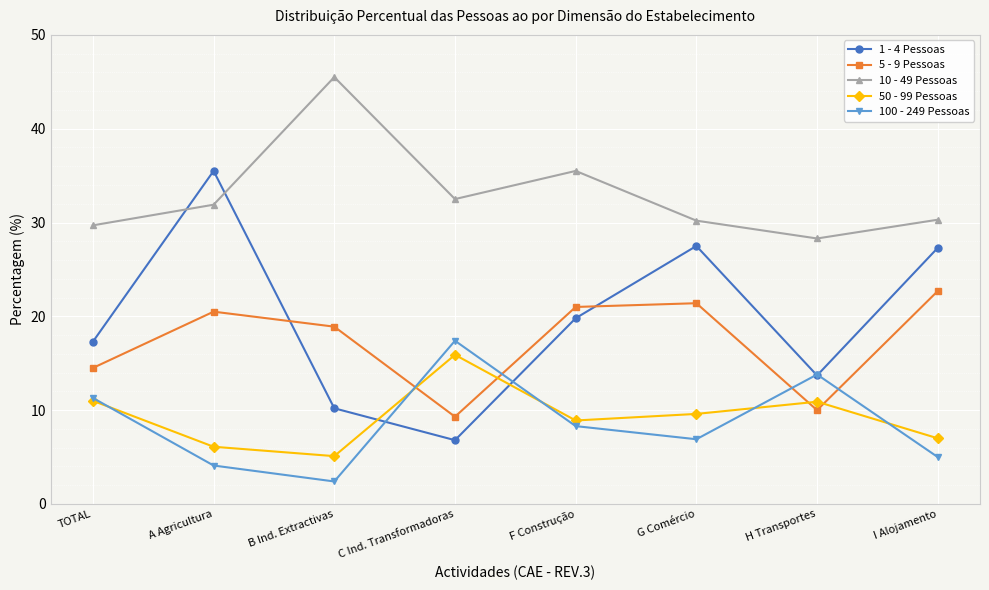

What is the maximum value for 10 - 49 Pessoas?

45.5